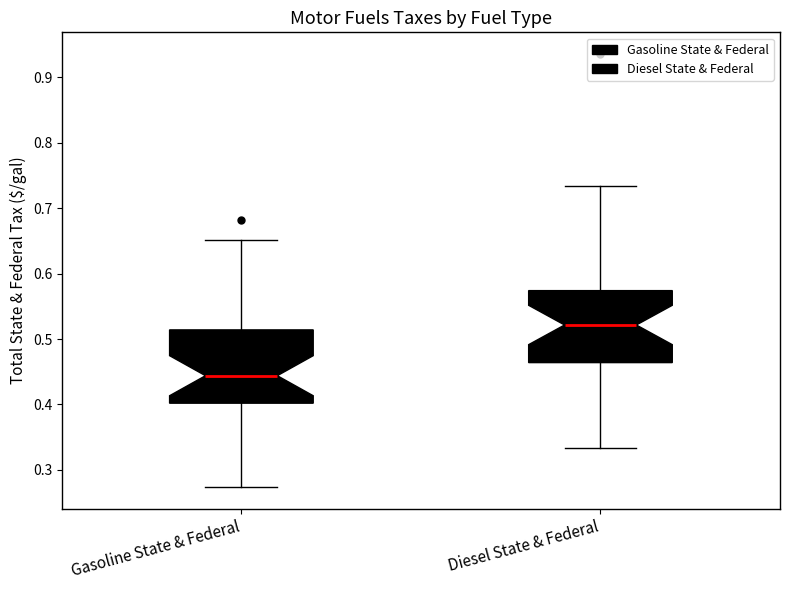

Reading left to right, read every box against the y-axis: the position of its median line, the range the box covers, and the ends of its whiskers. The values are not printed on the chart, so give them approximately, as read against the axis.

Gasoline State & Federal: median 0.44, box 0.40 to 0.51, whiskers 0.27 to 0.65
Diesel State & Federal: median 0.52, box 0.46 to 0.57, whiskers 0.33 to 0.73